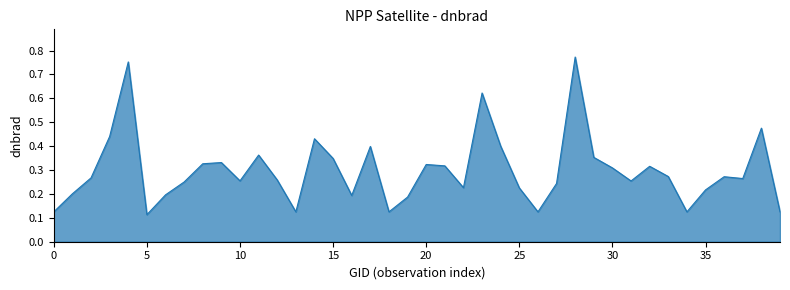

What is the difference between the maximum and minimum values?

0.7